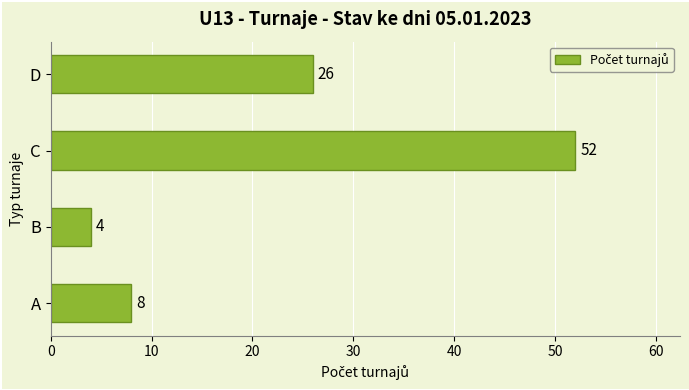

Which label corresponds to the smallest value in the chart?

B